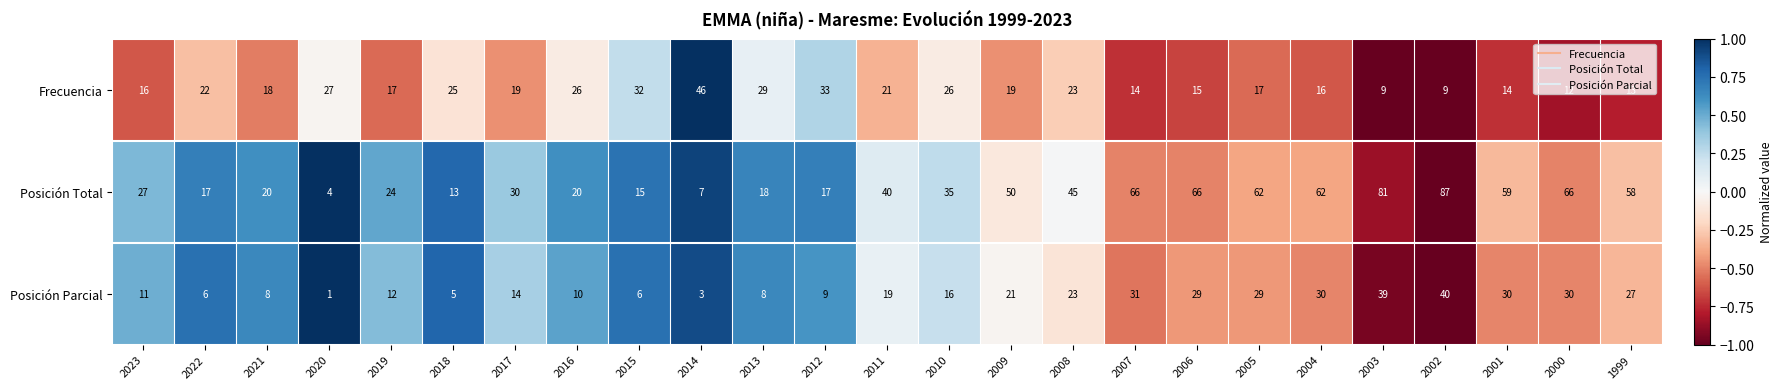

What is the spread (max minus min) of values at 2023?

16